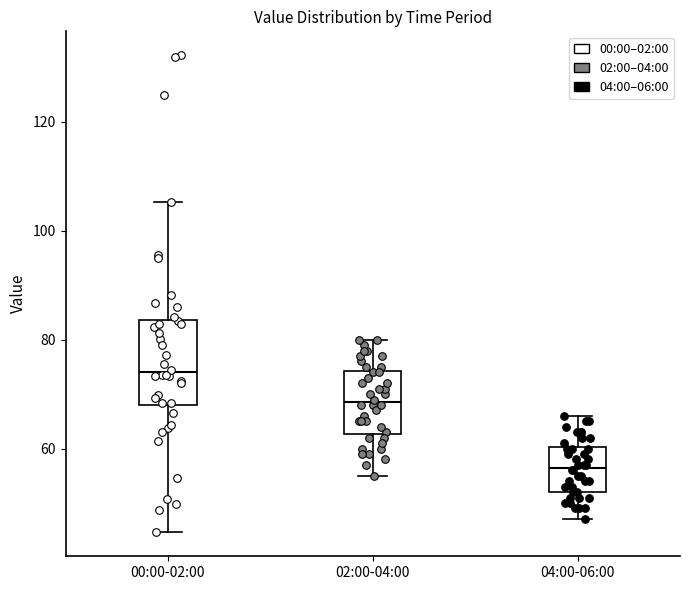

Which box's median line is the highest?

00:00-02:00